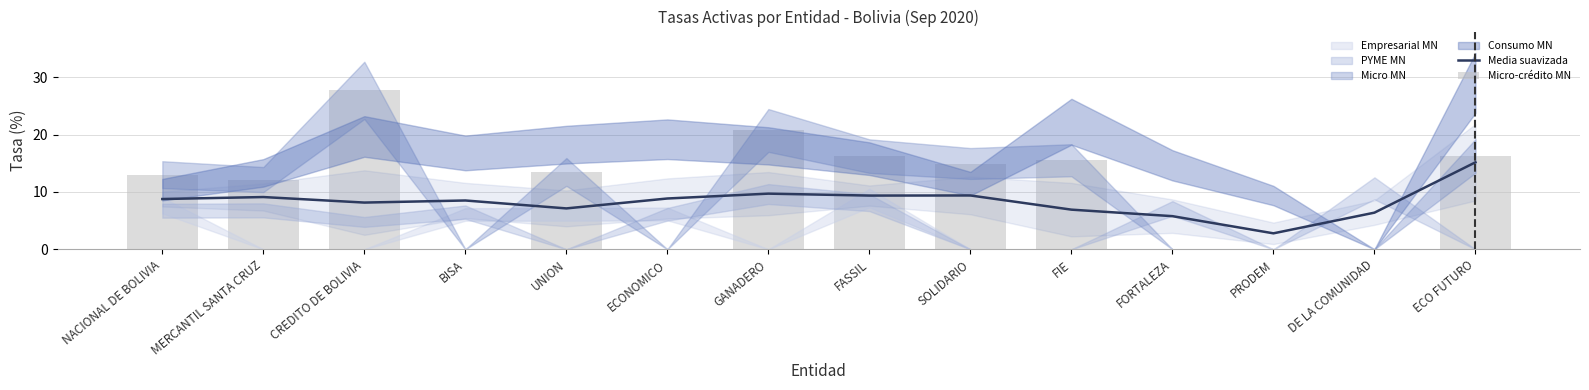

What is the difference between the Media suavizada values at FIE and DE LA COMUNIDAD?

0.5